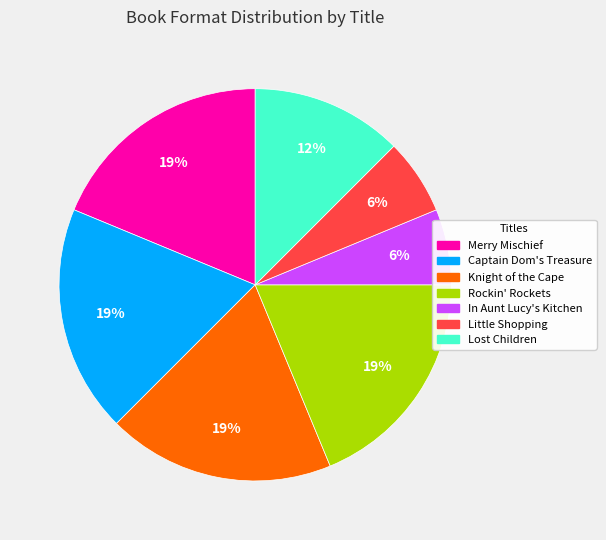

Do Lost Children and Captain Dom's Treasure together represent more than half of the pie?

No